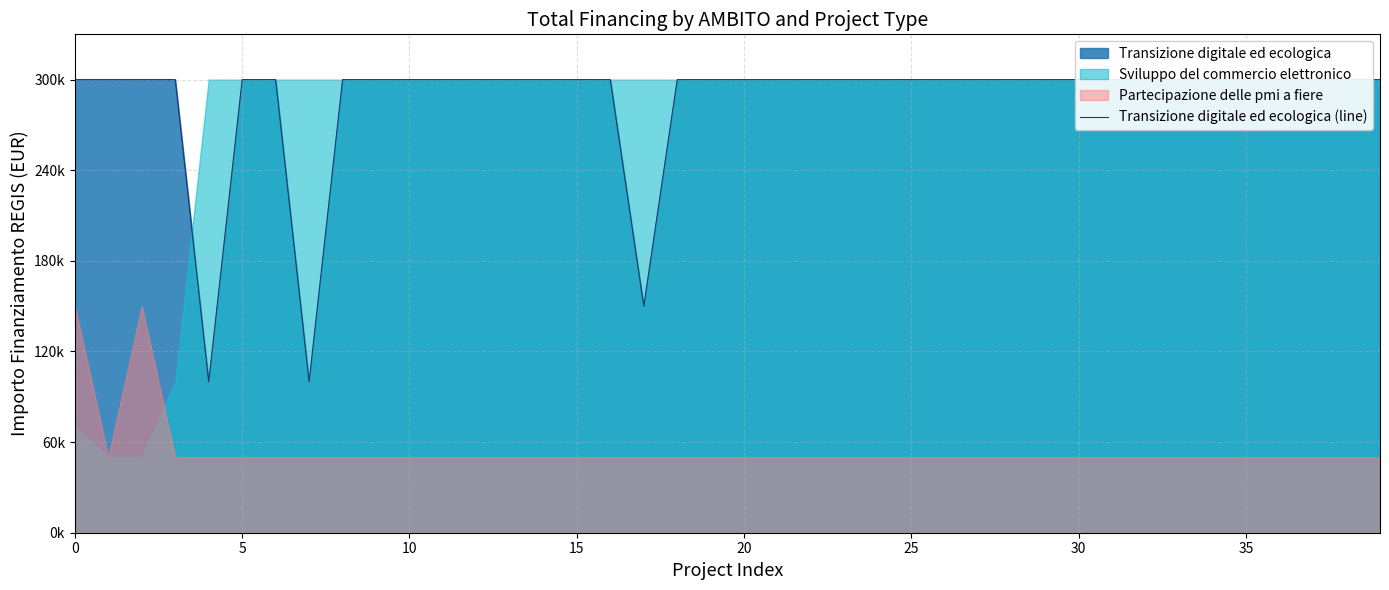

What is the ratio of the value at 30 to the value at 5?

1.0